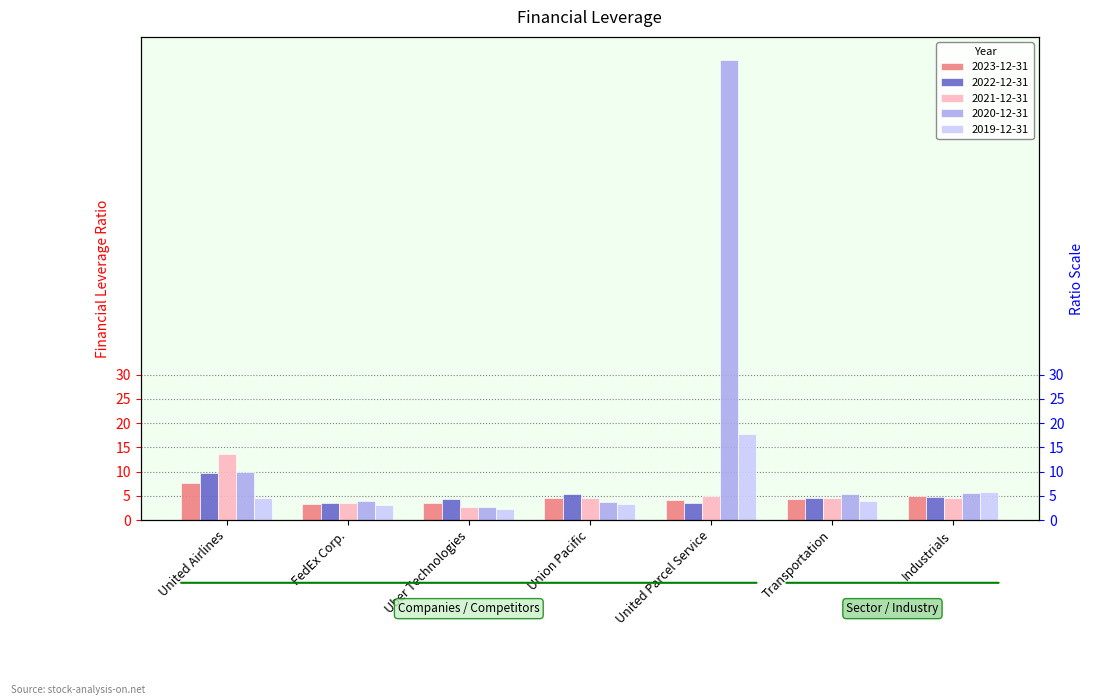

Reading right to left, what are all the values shown in this chart?

2023-12-31: Industrials=4.9	Transportation=4.2	United Parcel Service=4.1	Union Pacific=4.5	Uber Technologies=3.4	FedEx Corp.=3.3	United Airlines=7.6
2022-12-31: Industrials=4.7	Transportation=4.5	United Parcel Service=3.6	Union Pacific=5.4	Uber Technologies=4.4	FedEx Corp.=3.5	United Airlines=9.8
2021-12-31: Industrials=4.5	Transportation=4.5	United Parcel Service=4.9	Union Pacific=4.5	Uber Technologies=2.7	FedEx Corp.=3.4	United Airlines=13.6
2020-12-31: Industrials=5.5	Transportation=5.4	United Parcel Service=95.0	Union Pacific=3.7	Uber Technologies=2.7	FedEx Corp.=4.0	United Airlines=10.0
2019-12-31: Industrials=5.7	Transportation=4.0	United Parcel Service=17.7	Union Pacific=3.4	Uber Technologies=2.2	FedEx Corp.=3.1	United Airlines=4.6